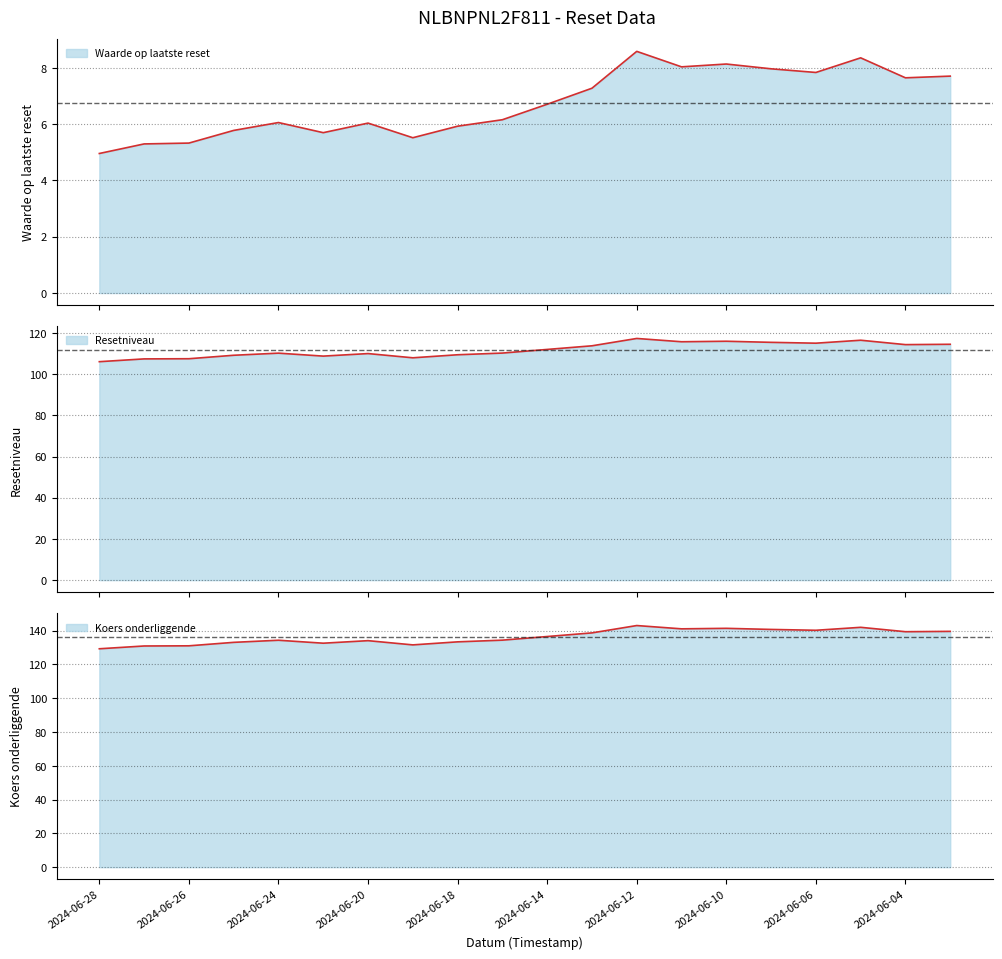

At which category does Waarde op laatste reset reach its first local valley?

2024-06-21